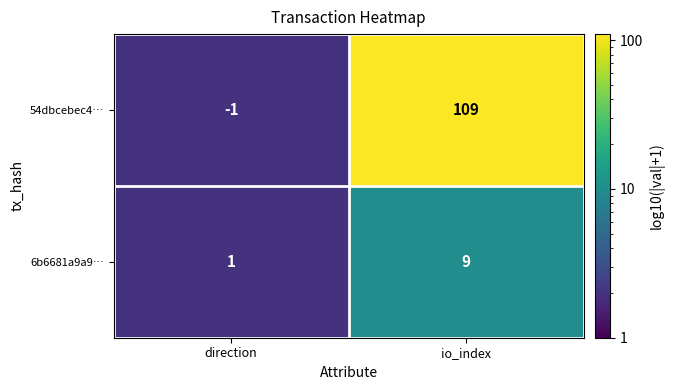

Which series has the widest spread of values?

54dbcebec4…